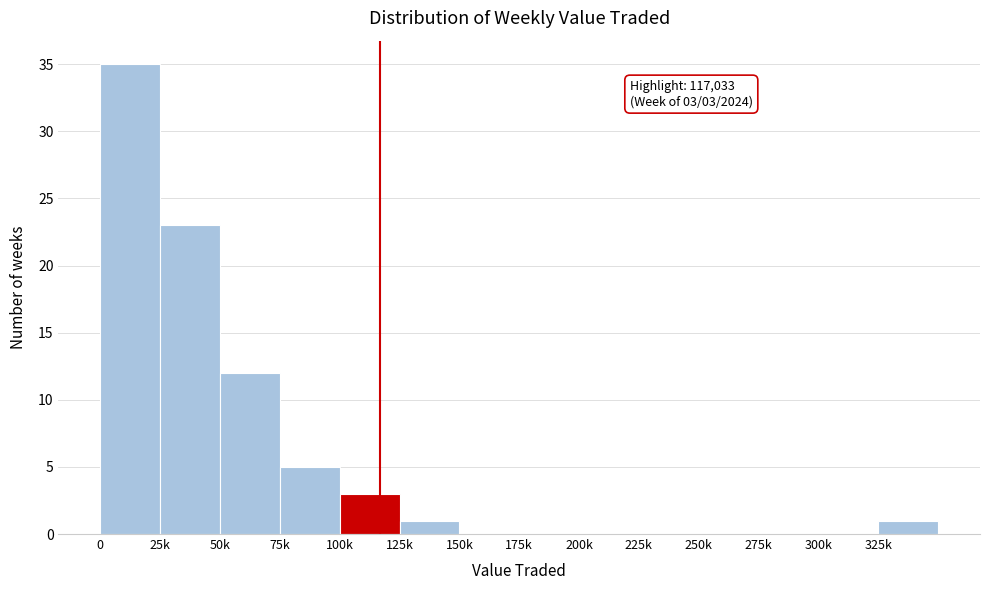

Reading left to right, list all the values displayed in this chart.

0=35	25k=23	50k=12	75k=5	100k=3	125k=1	150k=0	175k=0	200k=0	225k=0	250k=0	275k=0	300k=0	325k=1